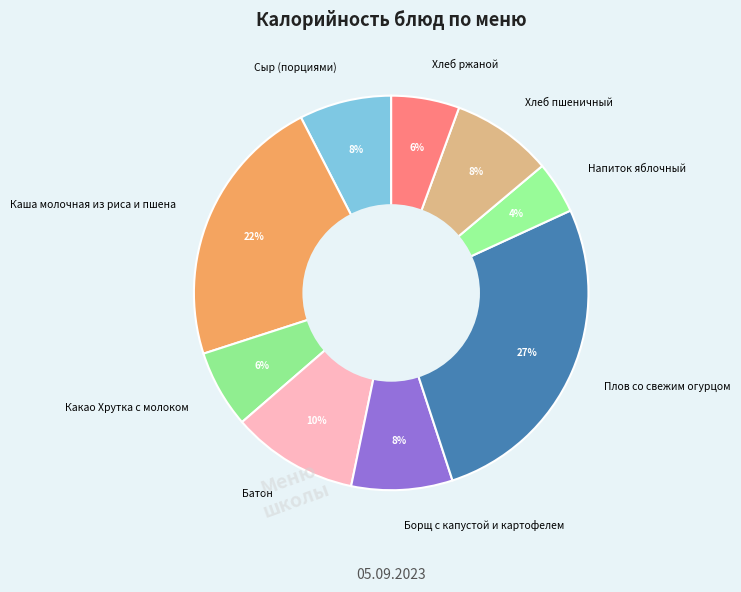

Does any single category account for the majority?

No